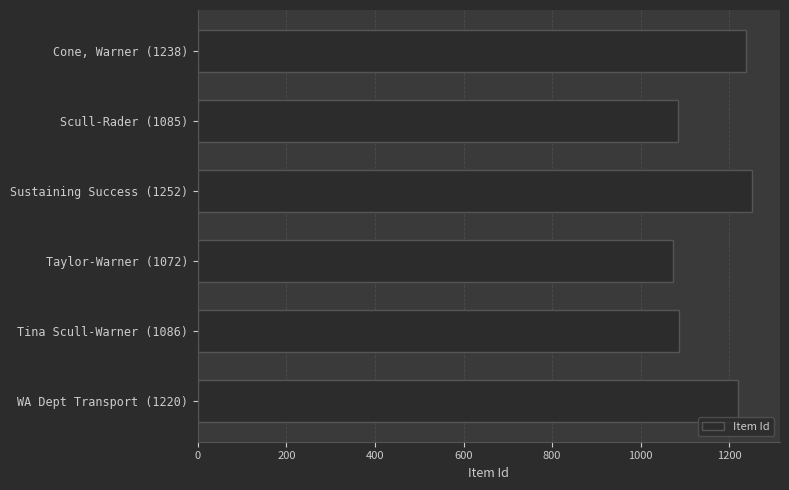

Are the bars grouped side by side (vs. stacked)?

No